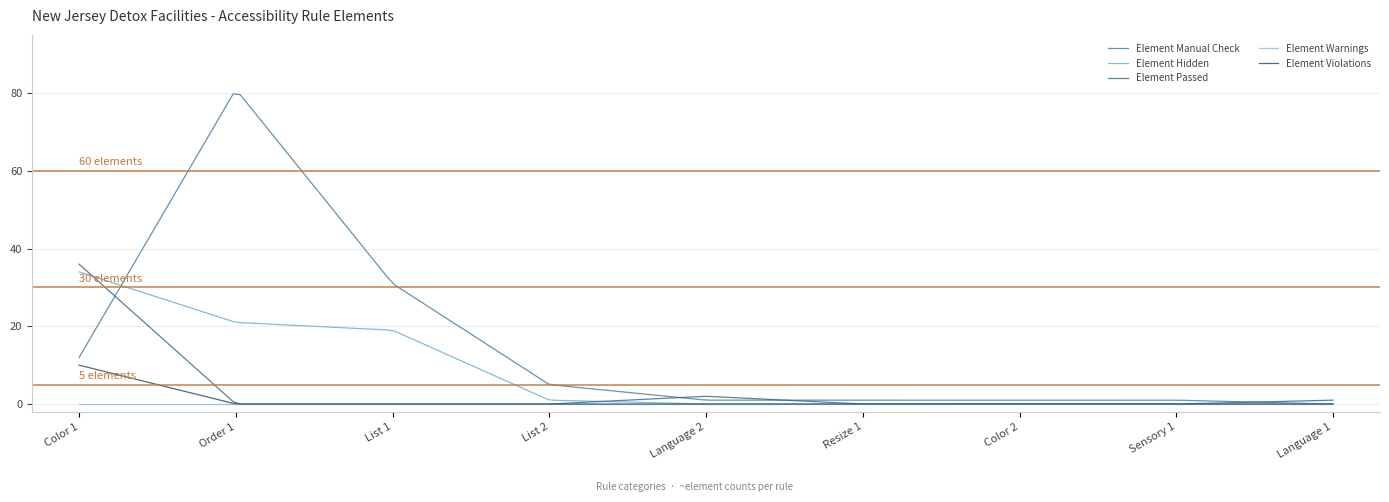

How many lines are shown in the chart?

5